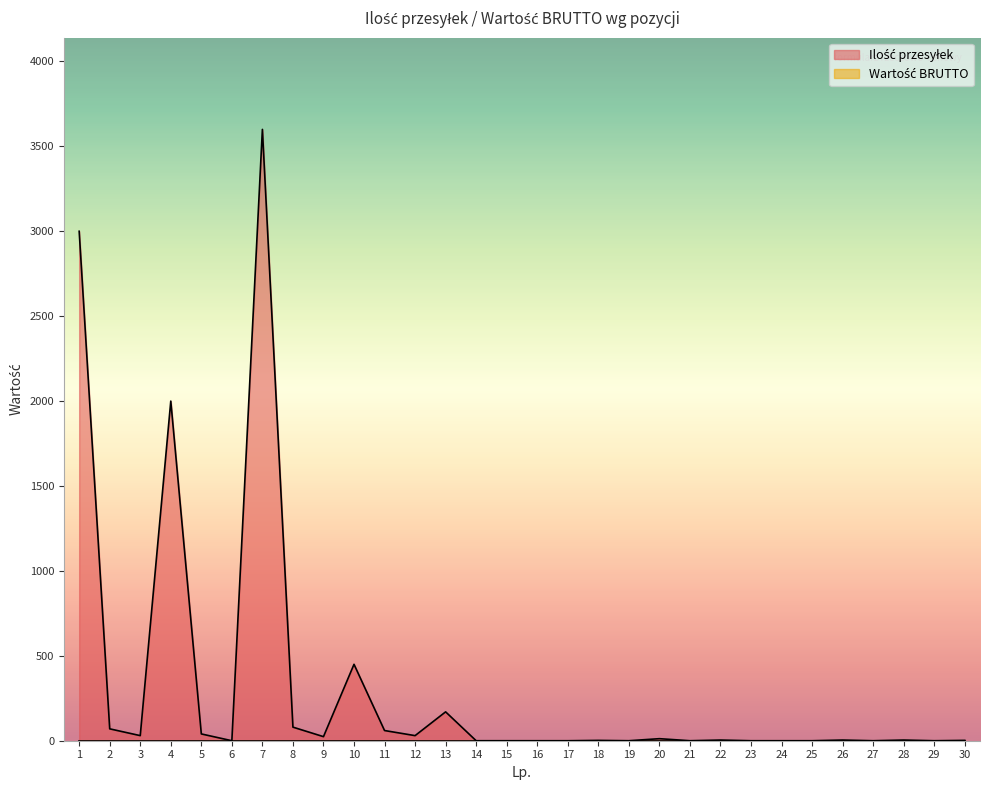

List the labels in order of value, largest first.

7, 1, 4, 10, 13, 8, 2, 11, 5, 3, 12, 9, 20, 22, 26, 28, 18, 30, 6, 14, 15, 16, 17, 19, 21, 23, 24, 25, 27, 29